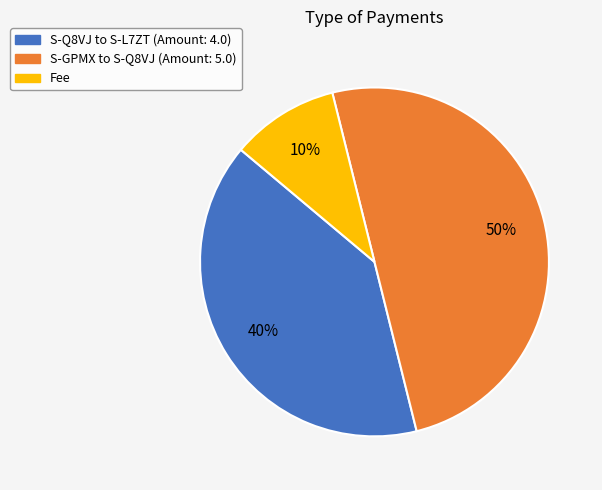

To the nearest percent, what is the difference between the largest and smallest slice percentages?

40%